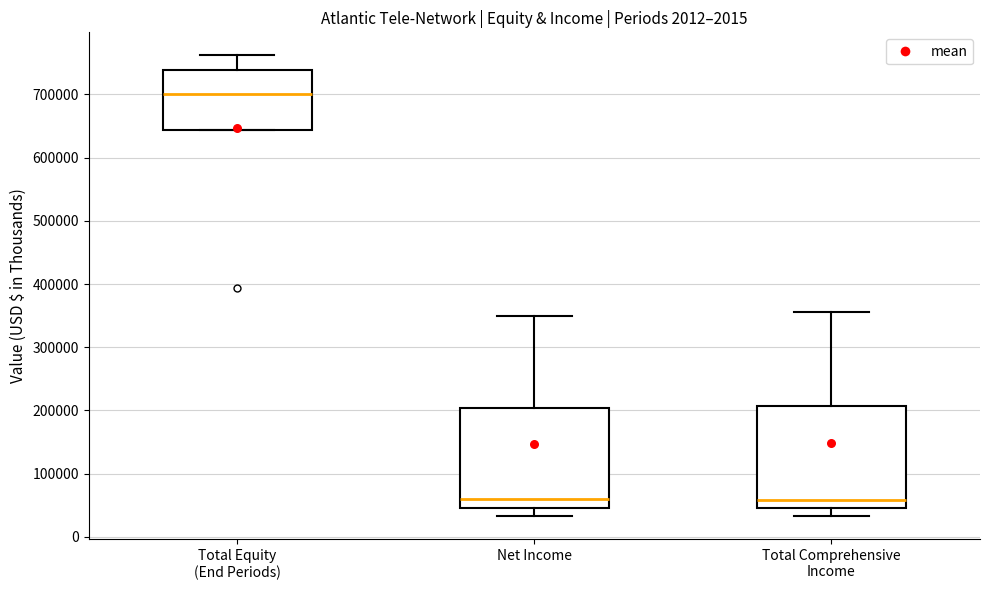

Reading left to right, read every box against the y-axis: the position of its median line, the range the box covers, and the ends of its whiskers. The values are not printed on the chart, so give them approximately, as read against the axis.

Total Equity (End Periods): median 700000, box 640000 to 740000, whiskers 640000 to 760000
Net Income: median 60000, box 50000 to 200000, whiskers 30000 to 350000
Total Comprehensive Income: median 60000, box 50000 to 210000, whiskers 30000 to 360000